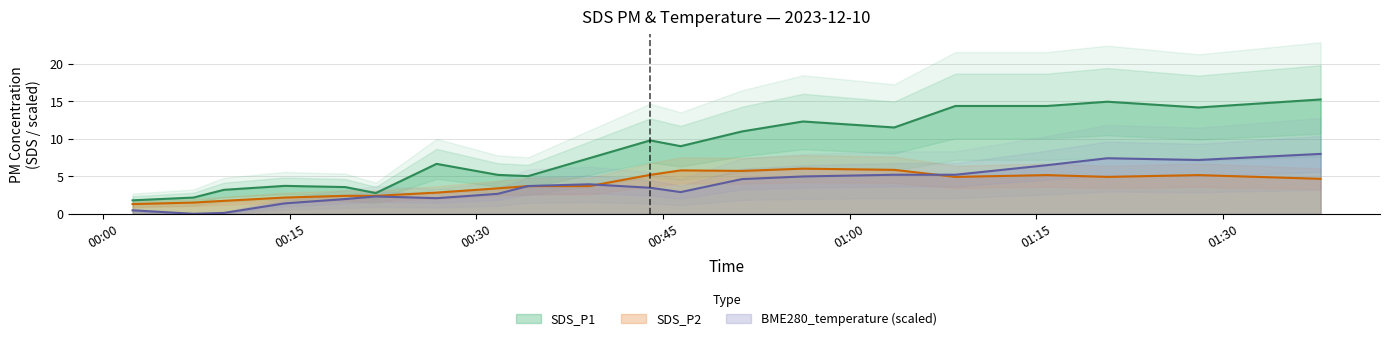

In SDS_P2, how many points are lower than both neighbors (excluding endpoints)?

2